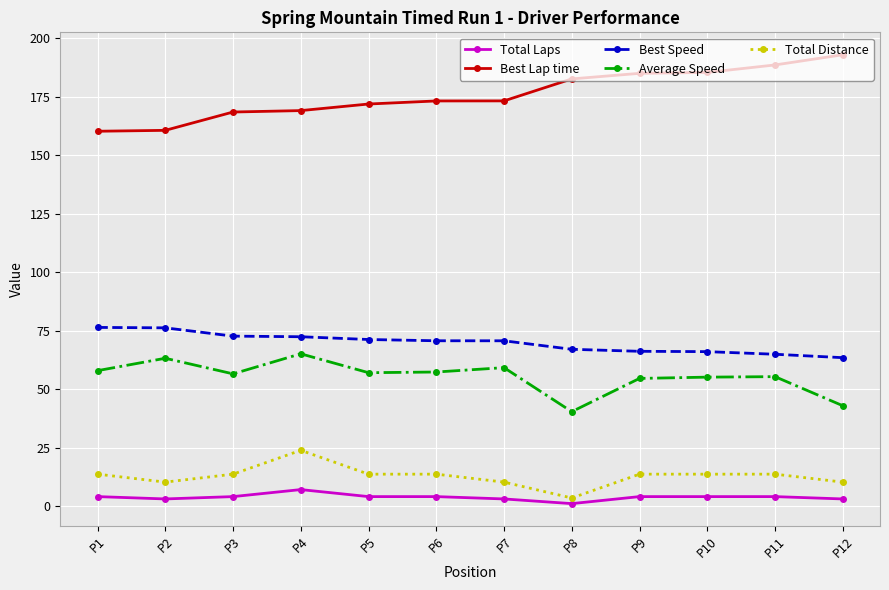

The Best Speed series shows 90.0 at P10. True or false?

False